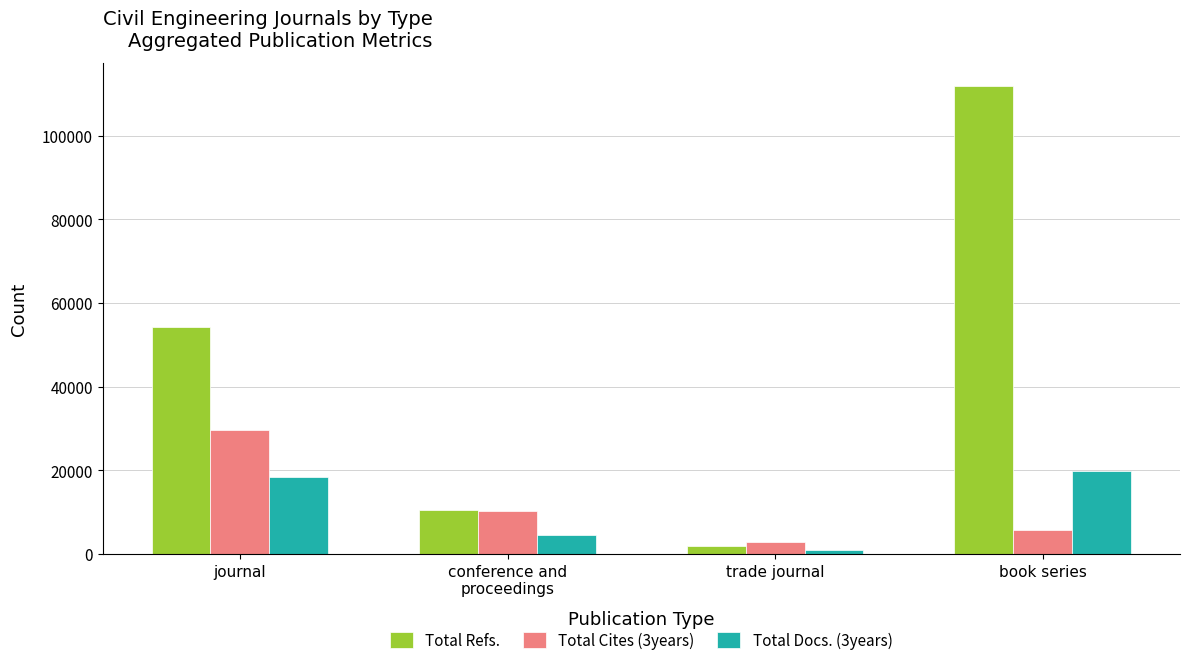

Reading left to right, what are all the values shown in this chart?

Total Refs.: 54358	10621	1937	111851
Total Cites (3years): 29665	10310	2873	5676
Total Docs. (3years): 18503	4614	944	19827